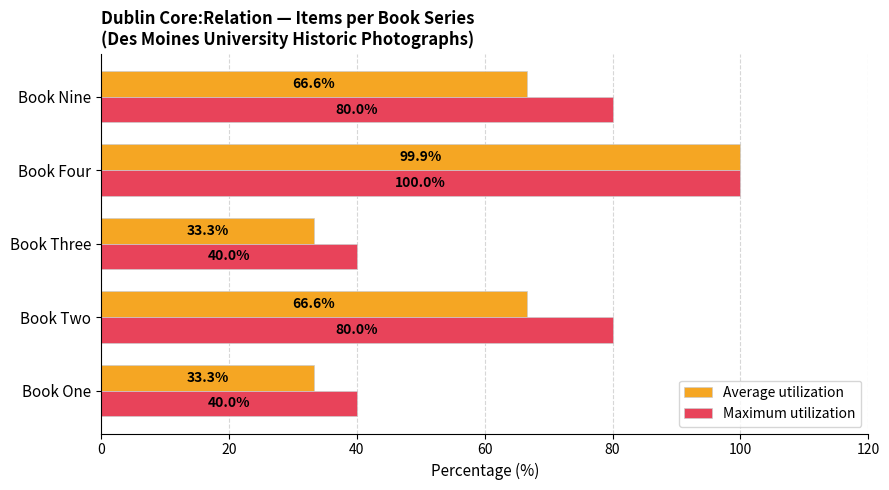

Count the Maximum utilization values in the range 40 to 80.

4